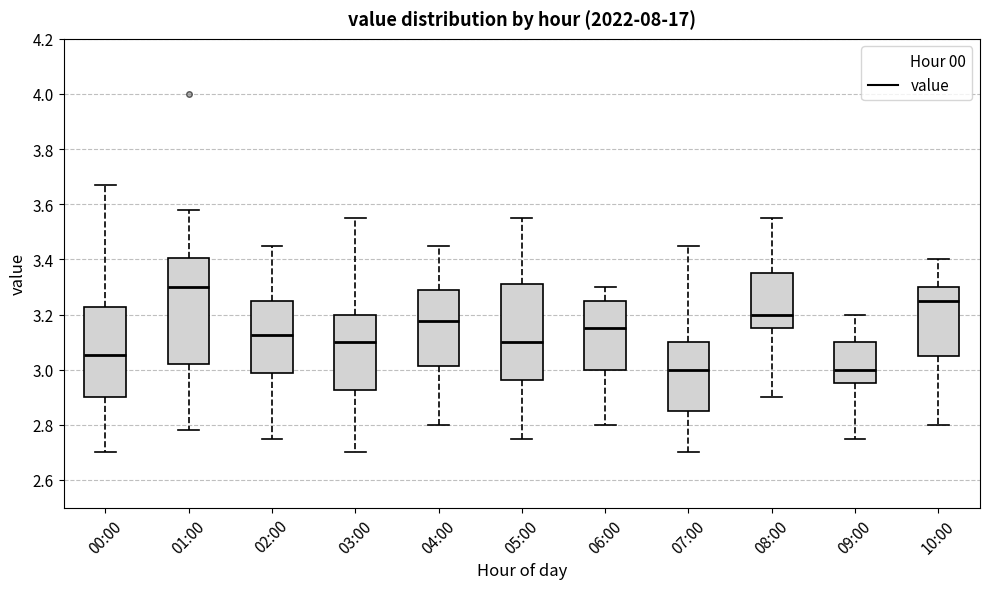

Reading left to right, read every box against the y-axis: the position of its median line, the range the box covers, and the ends of its whiskers. The values are not printed on the chart, so give them approximately, as read against the axis.

00:00: median 3.06, box 2.90 to 3.22, whiskers 2.70 to 3.68
01:00: median 3.30, box 3.02 to 3.40, whiskers 2.78 to 3.58
02:00: median 3.12, box 2.98 to 3.26, whiskers 2.76 to 3.46
03:00: median 3.10, box 2.92 to 3.20, whiskers 2.70 to 3.56
04:00: median 3.18, box 3.02 to 3.28, whiskers 2.80 to 3.46
05:00: median 3.10, box 2.96 to 3.32, whiskers 2.76 to 3.56
06:00: median 3.16, box 3.00 to 3.26, whiskers 2.80 to 3.30
07:00: median 3.00, box 2.86 to 3.10, whiskers 2.70 to 3.46
08:00: median 3.20, box 3.16 to 3.36, whiskers 2.90 to 3.56
09:00: median 3.00, box 2.96 to 3.10, whiskers 2.76 to 3.20
10:00: median 3.26, box 3.06 to 3.30, whiskers 2.80 to 3.40